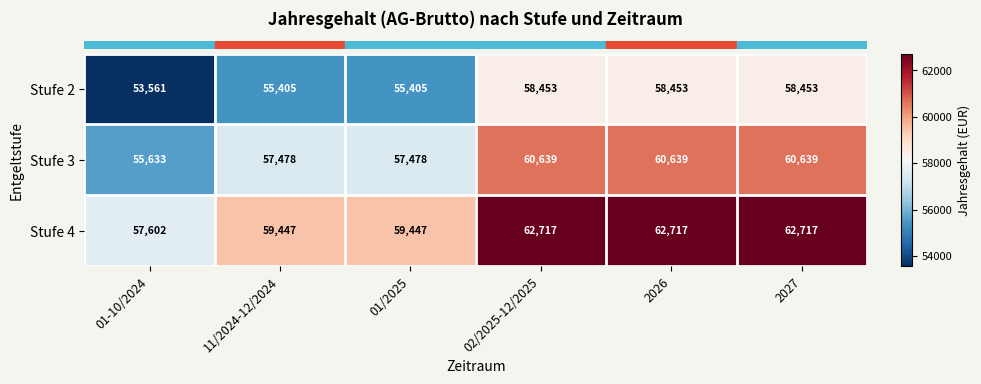

What is the greatest value displayed?

62717